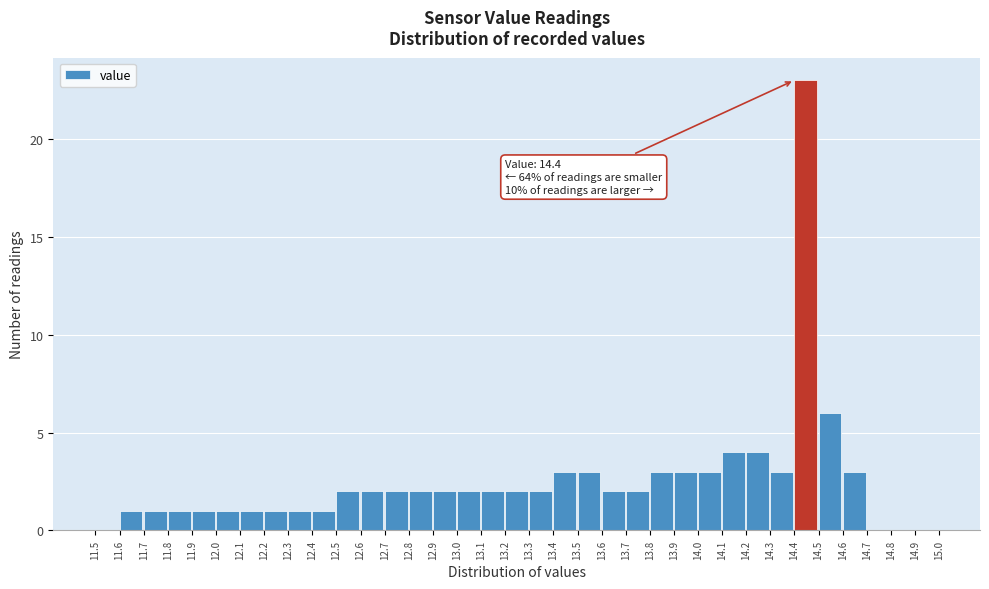

Over which range of the x-axis is the bar tallest?

14.4 to 14.5